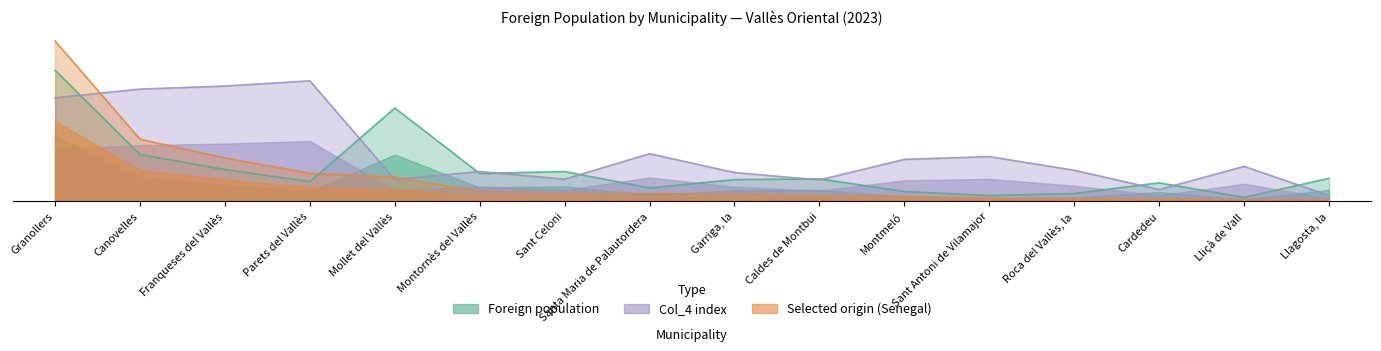

List the series in order of their overall mean, highest first.

Col_4 index, Foreign population, Selected origin count